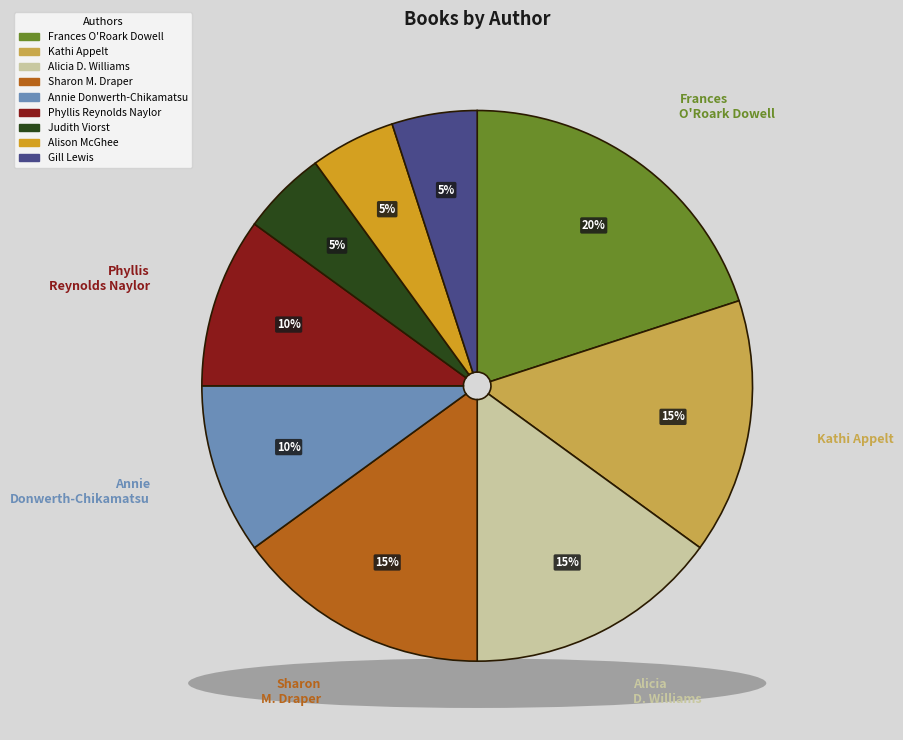

Between Phyllis Reynolds Naylor and Gill Lewis, which is larger?

Phyllis Reynolds Naylor